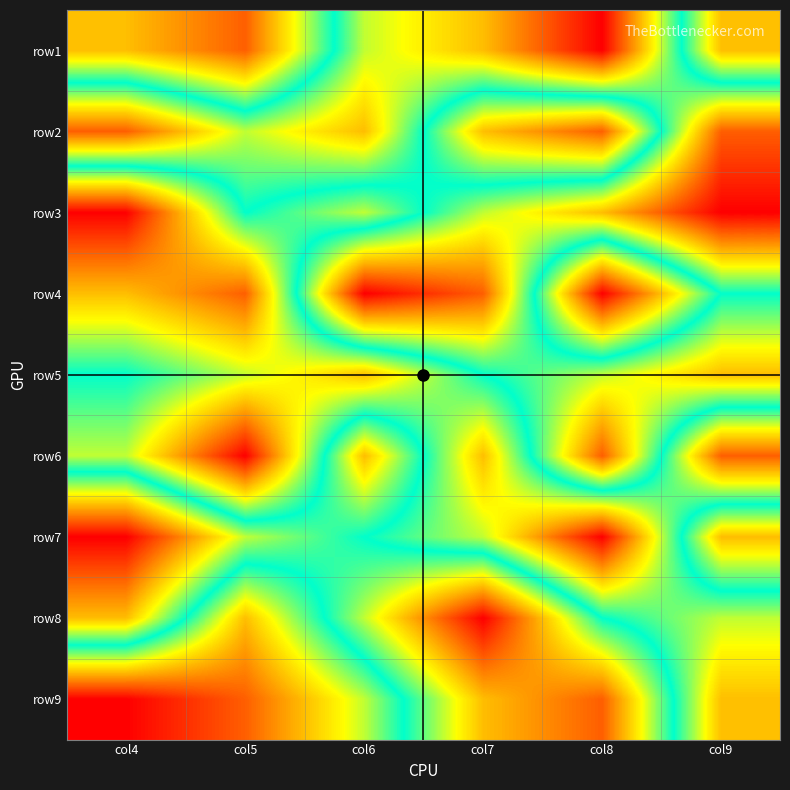

Between col9 and col5, which is larger?

col9